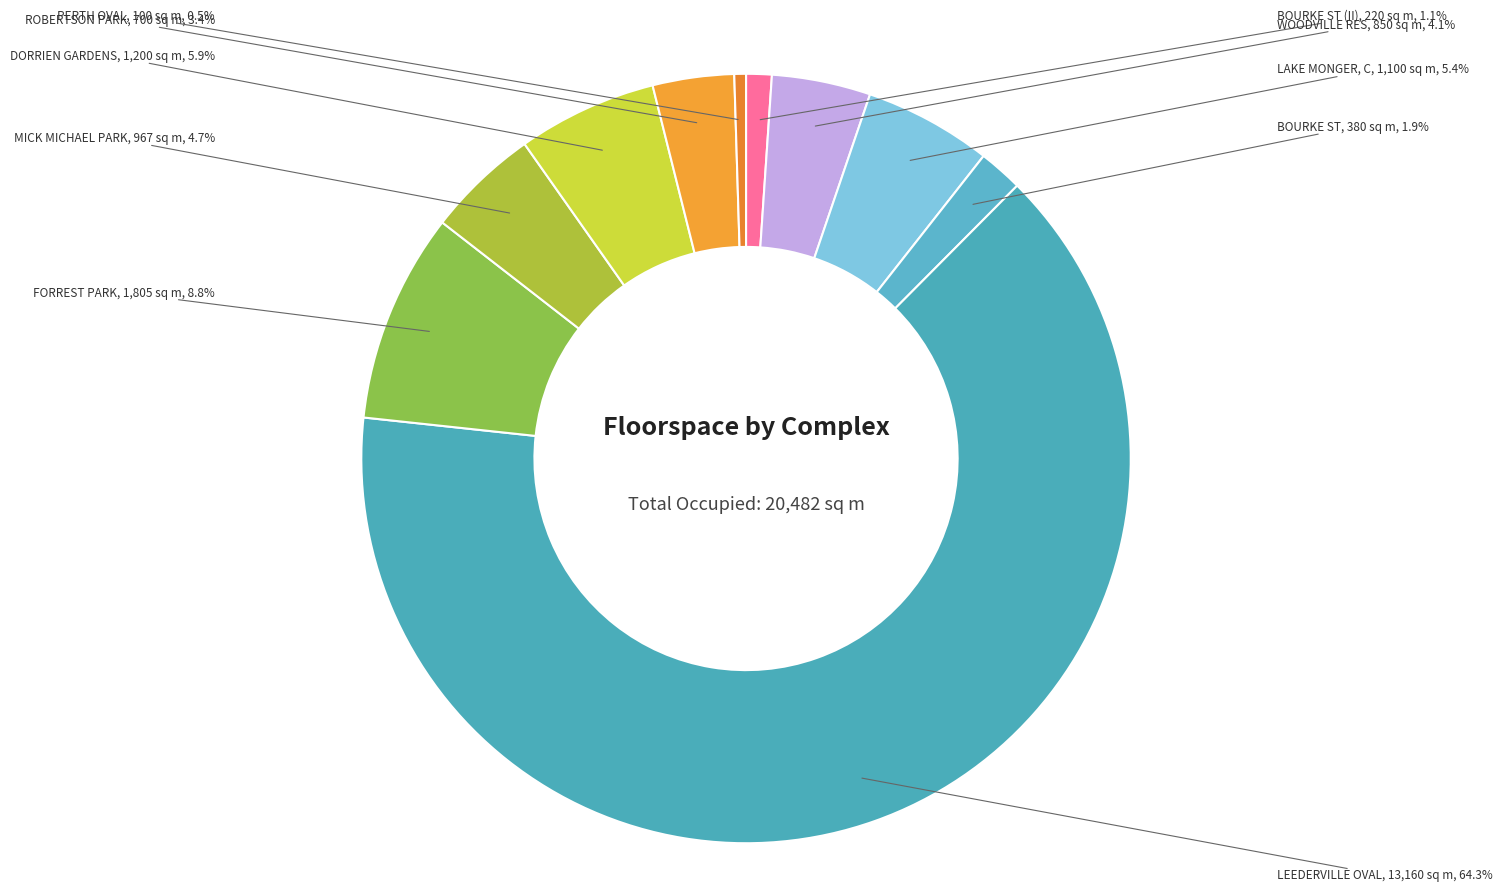

Which category has the biggest portion of the pie?

LEEDERVILLE OVAL